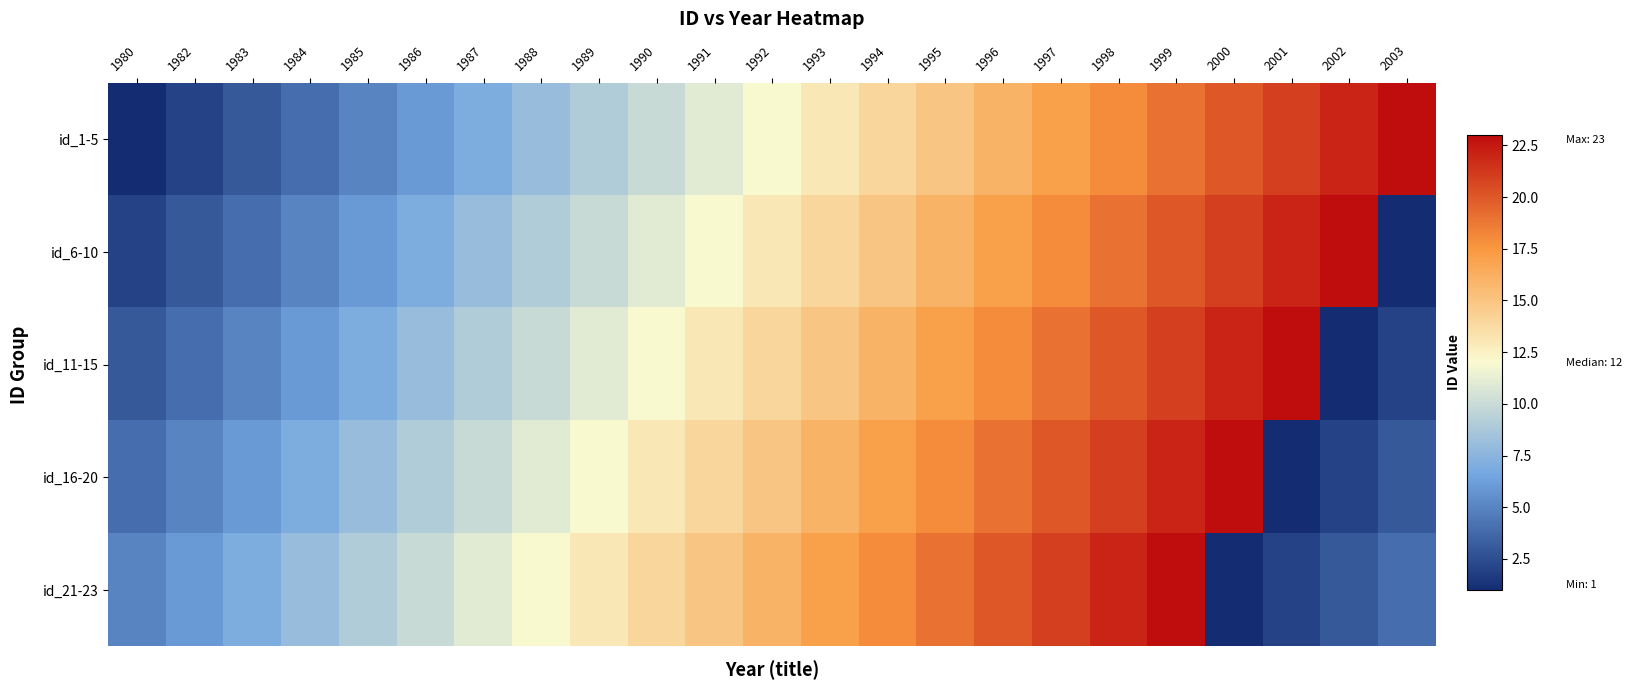

How many data points does each series have?

23